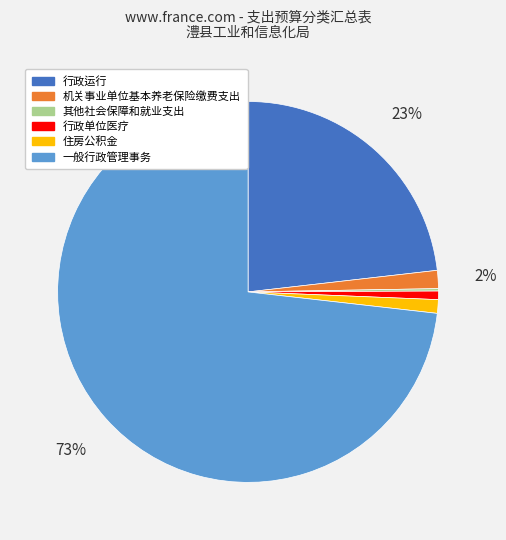

Is the sum of 一般行政管理事务 and 住房公积金 greater than half?

Yes